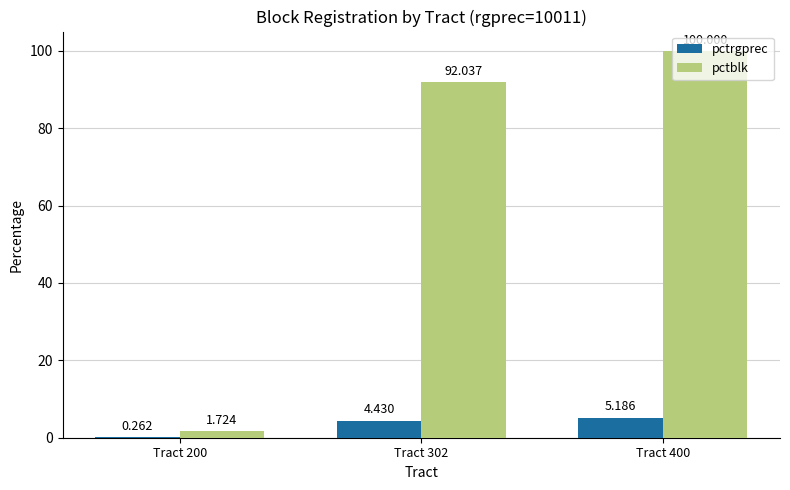

Between Tract 302 and Tract 400, which series saw the biggest shift?

pctblk